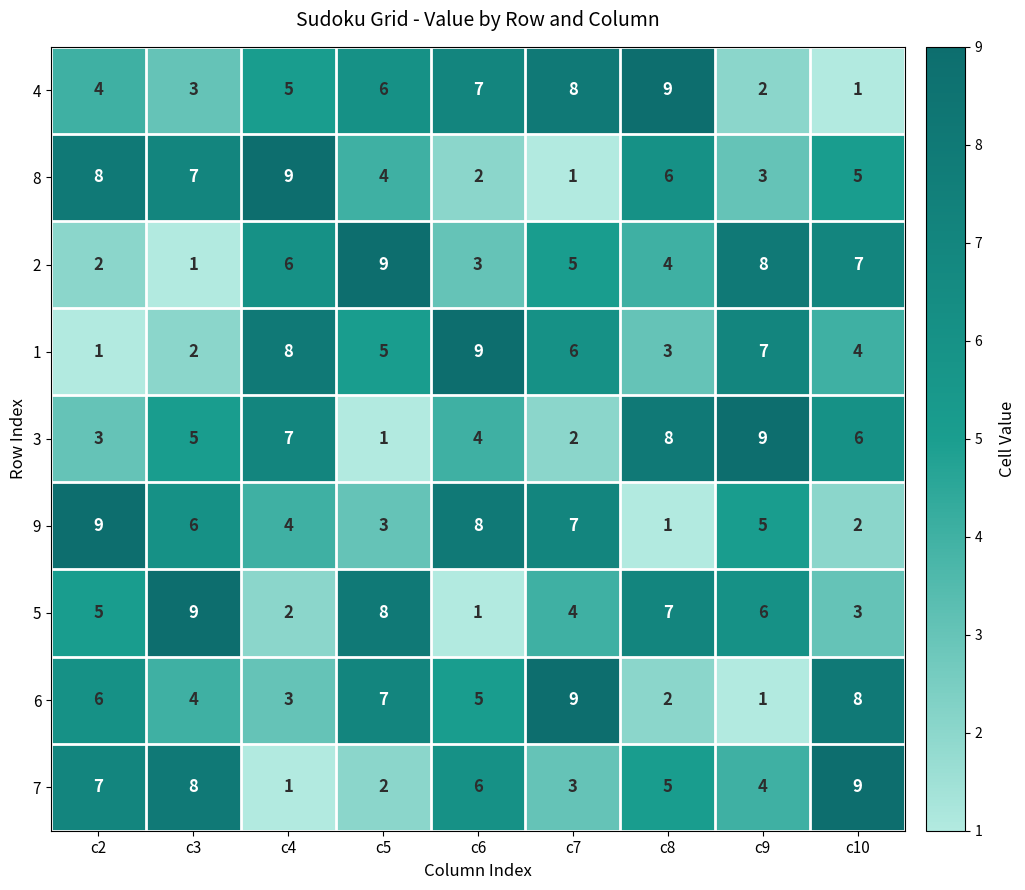

At which label does 1 first exceed 5?

c4